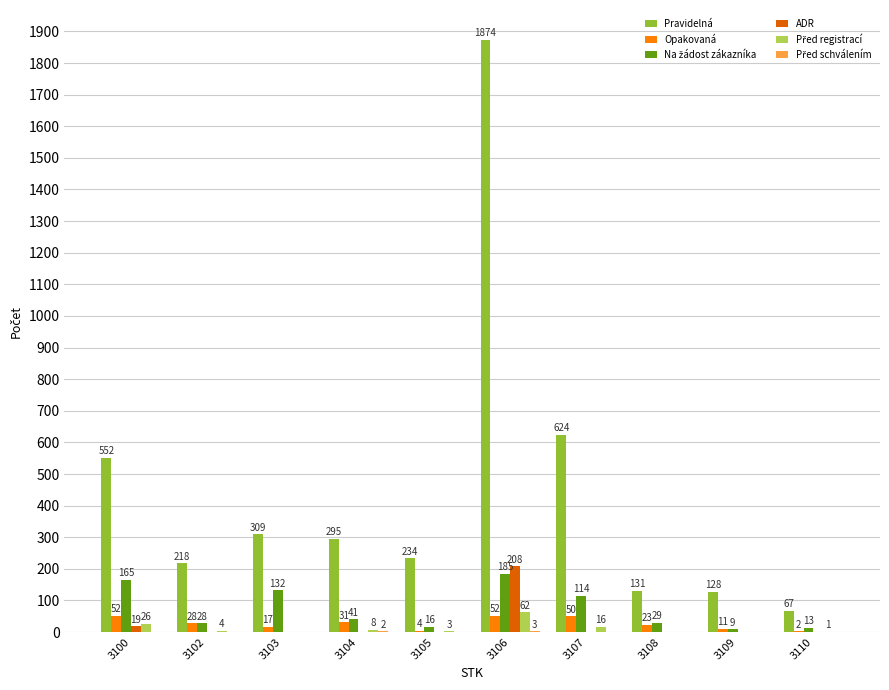

Between 3105 and 3107, which series saw the biggest shift?

Pravidelná